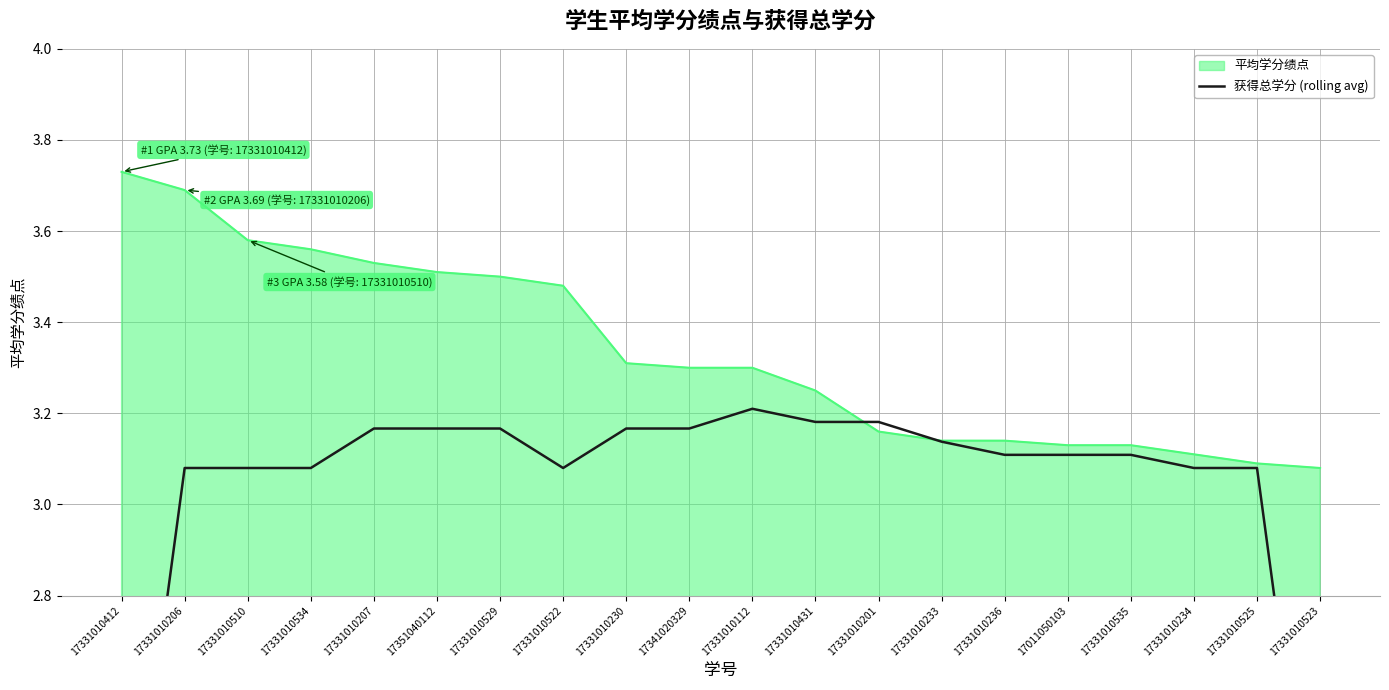

What is the difference between the maximum and minimum values?

1.2